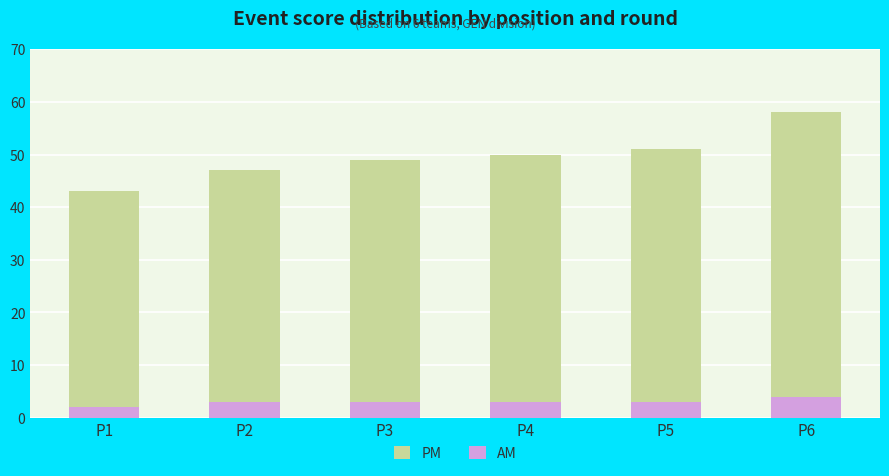

What is the sum of the PM values at P3 and P6?

107